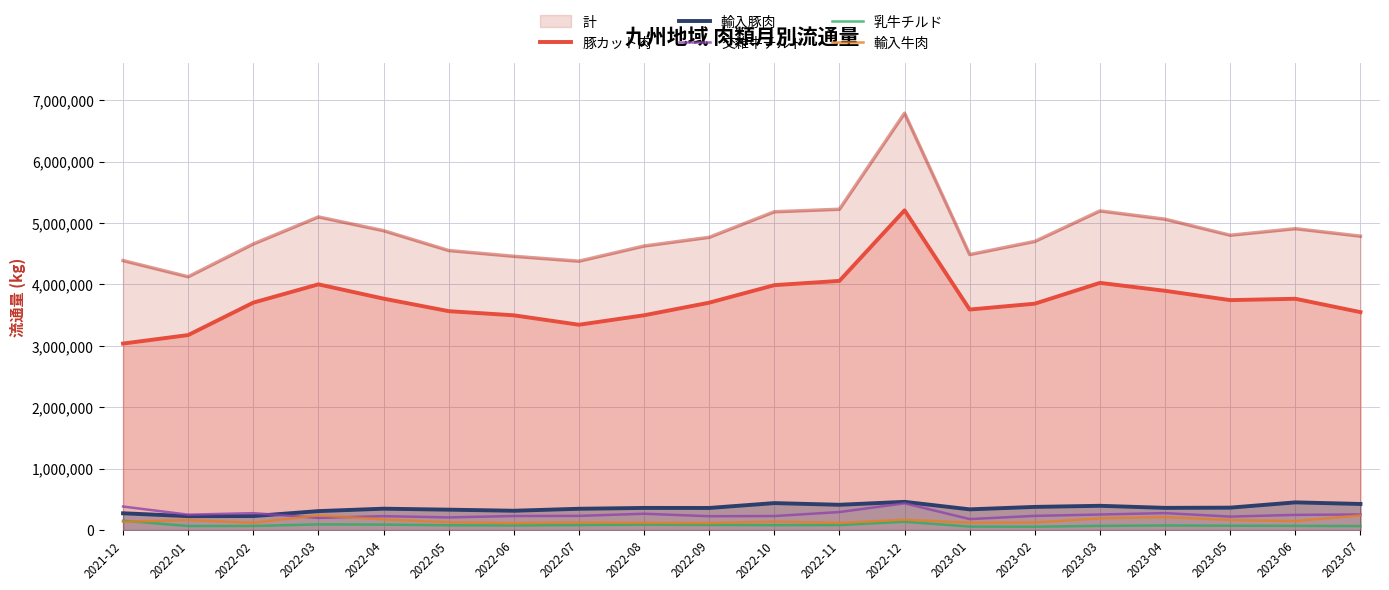

Which category has the lowest value in the 輸入牛肉 series?

2022-09